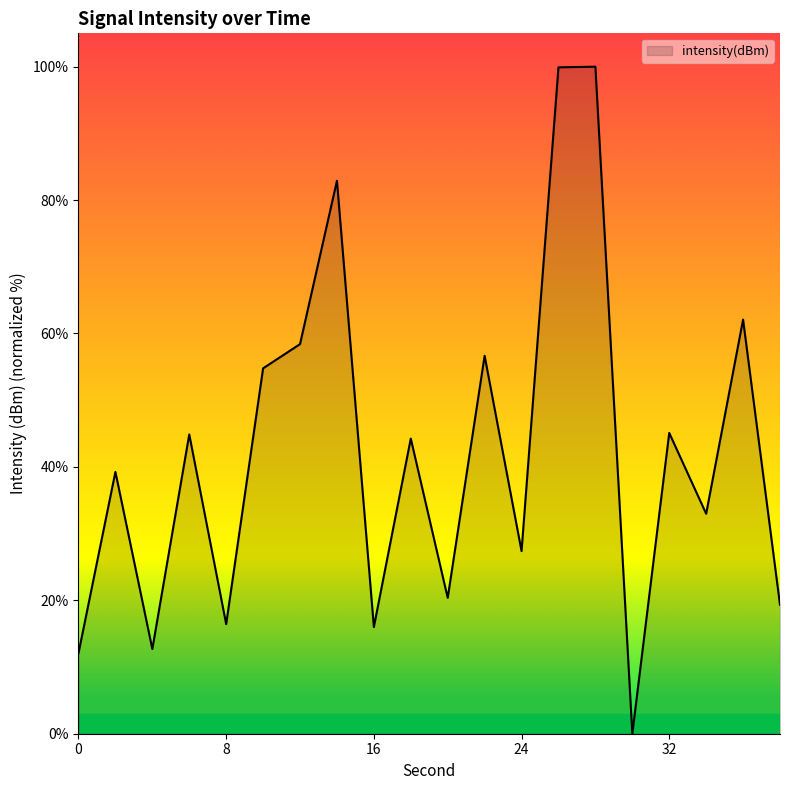

What is the maximum value shown in the chart?

100.0